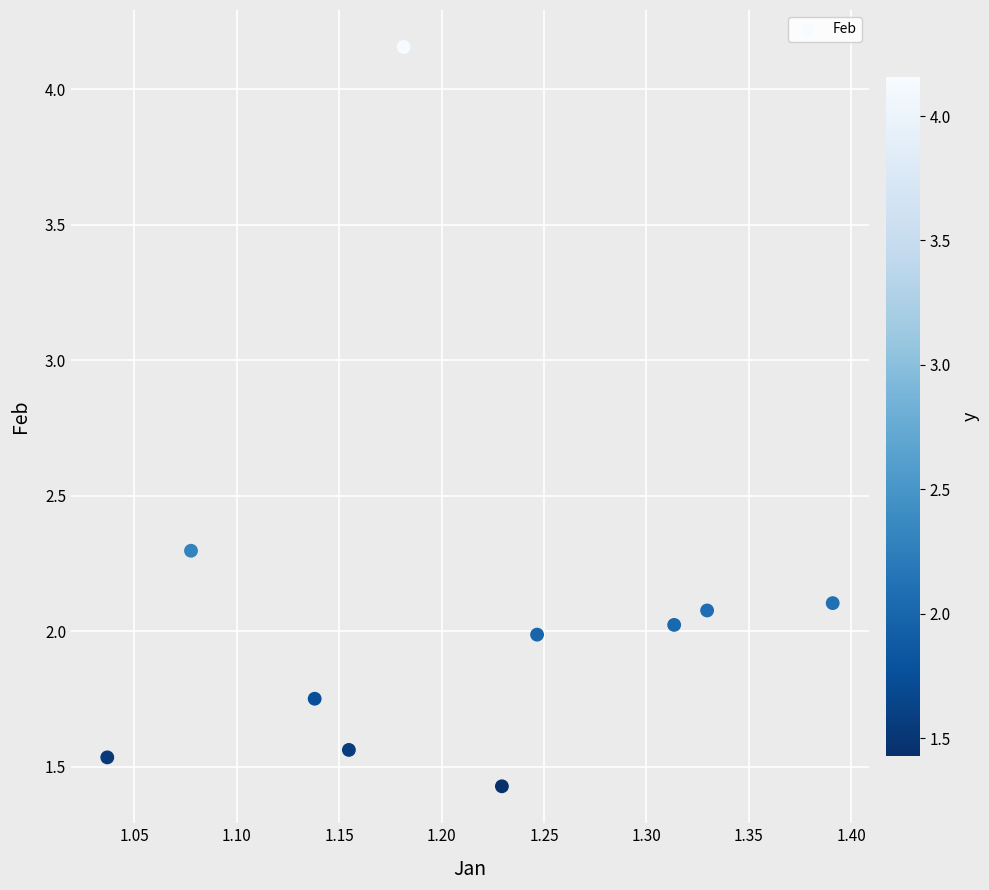

What is the range of Y values (max minus min)?

2.7